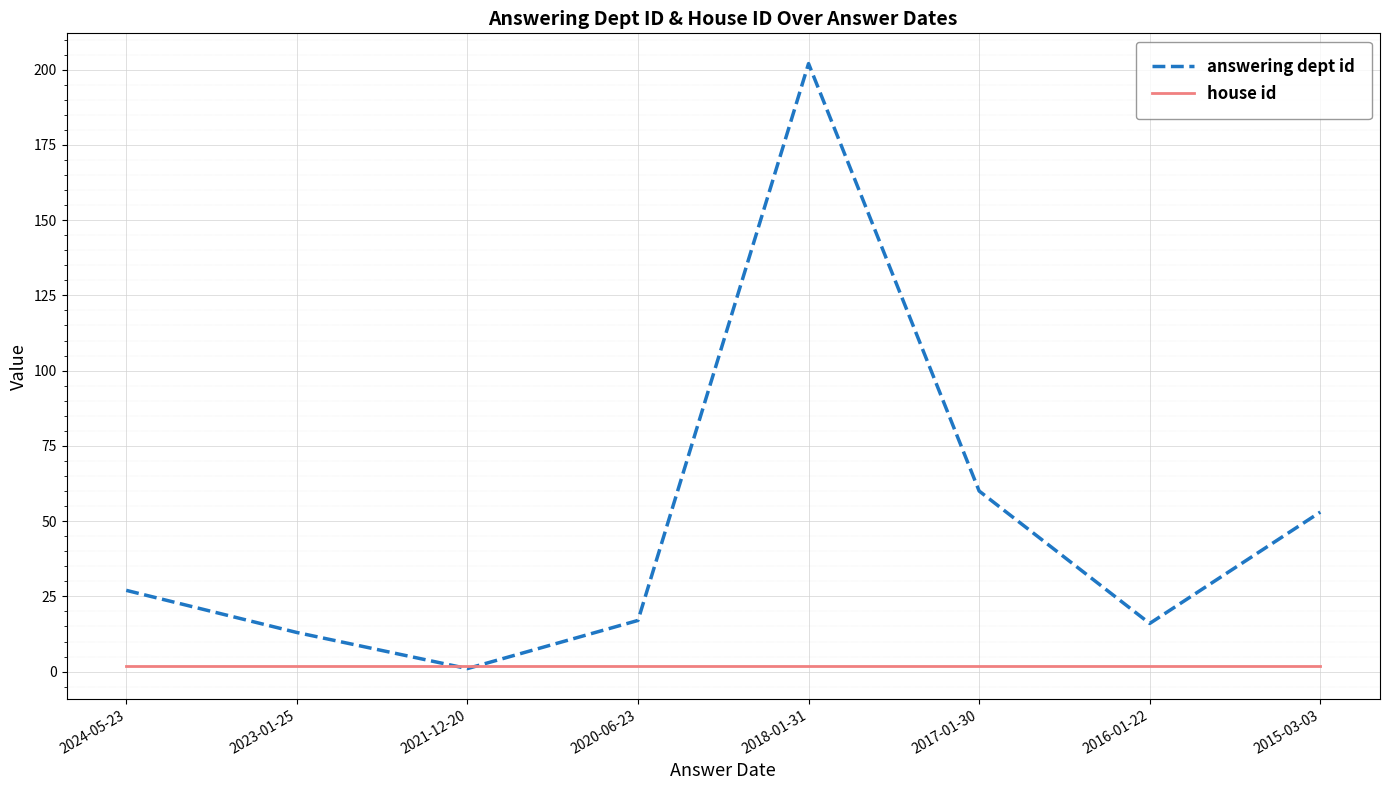

Reading right to left, transcribe all the data shown in this chart.

answering dept id: 53	16	60	202	17	1	13	27
house id: 2	2	2	2	2	2	2	2